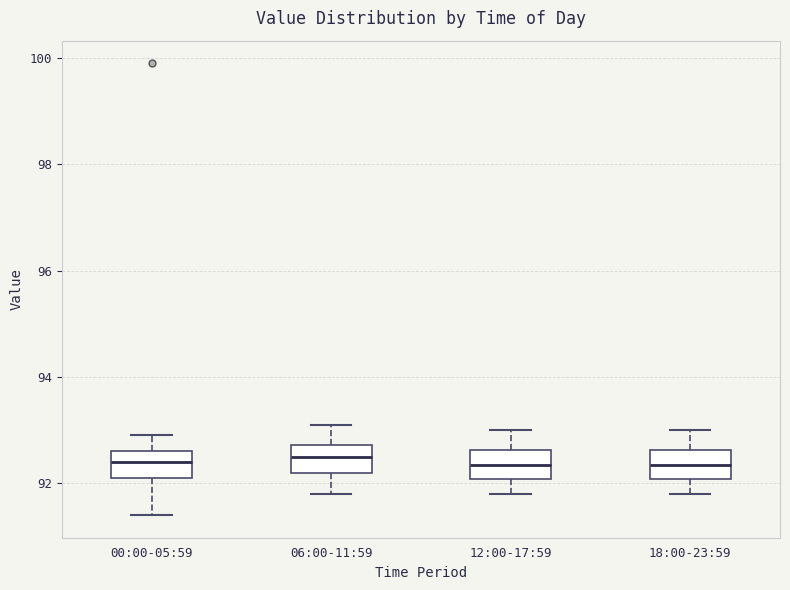

Where is the lower edge of the box for 06:00-11:59 on the y-axis? The values are not printed on the chart, so give them approximately, as read against the axis.

92.2